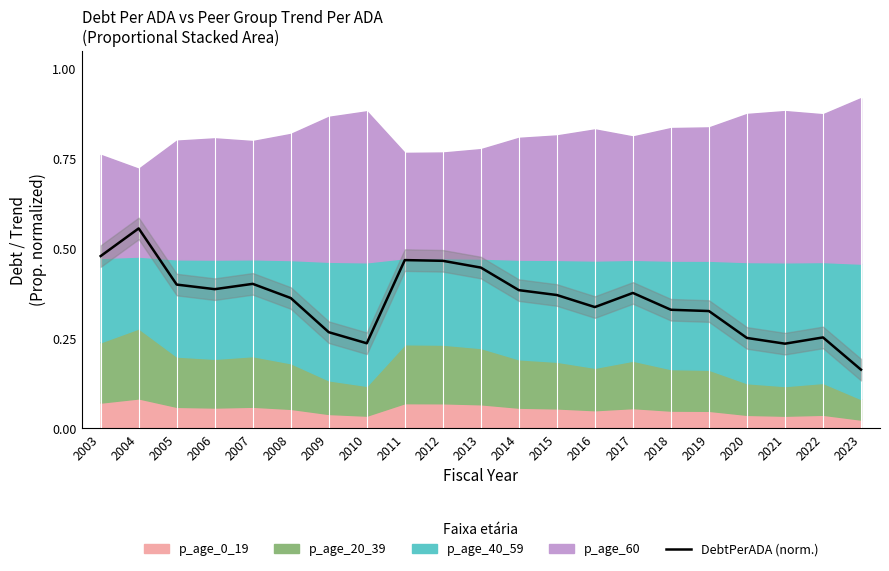

The value at 2014 is 0.4. True or false?

True